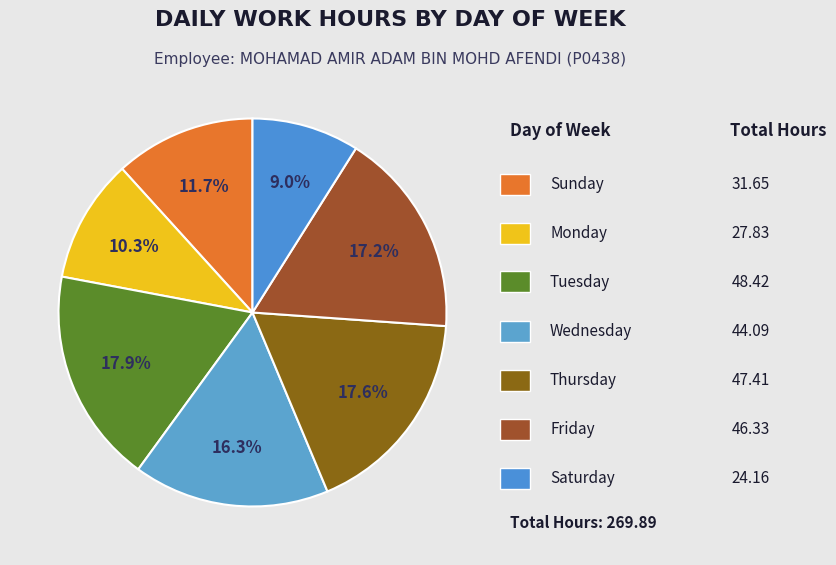

How many segments does this pie chart have?

7